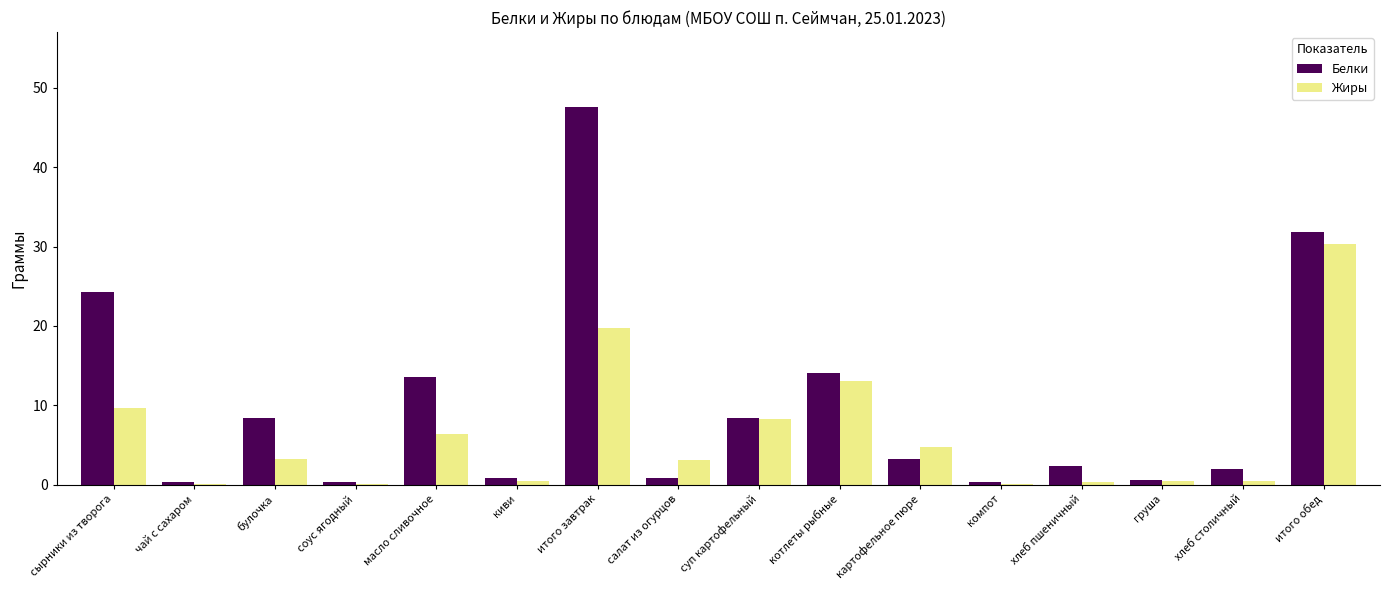

Which category has the highest value in the Жиры series?

итого обед